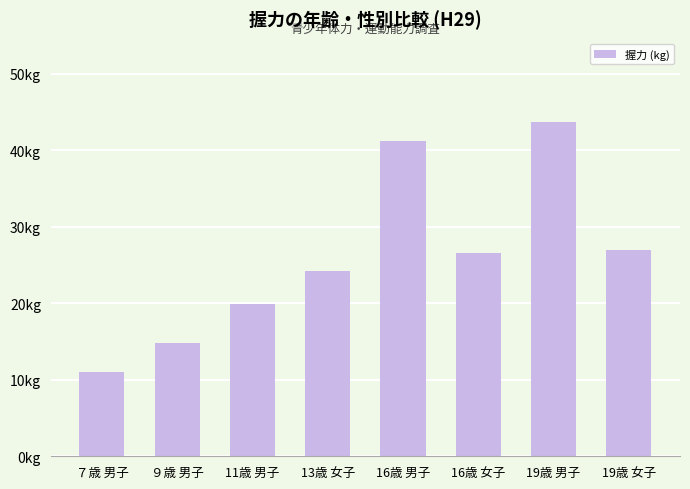

Reading left to right, transcribe all the data shown in this chart.

11.1	14.8	19.9	24.1	41.2	26.5	43.6	26.9